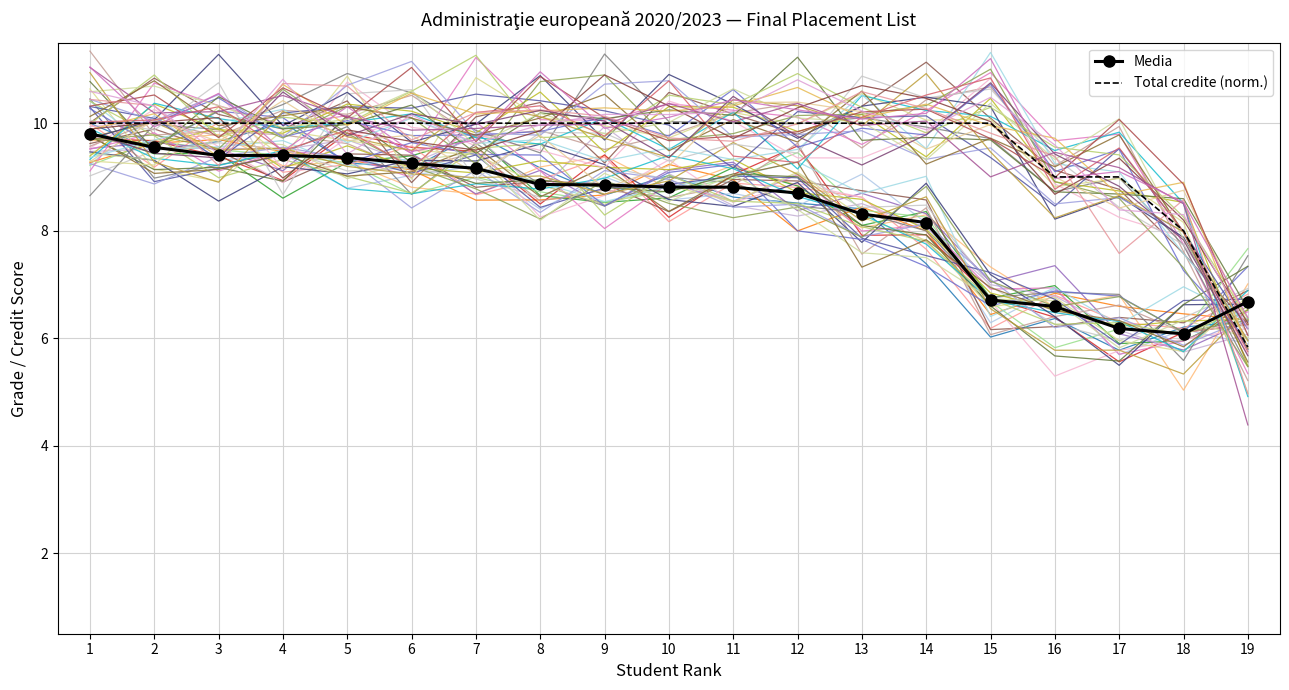

What is the spread (max minus min) of values at 18?

1.9